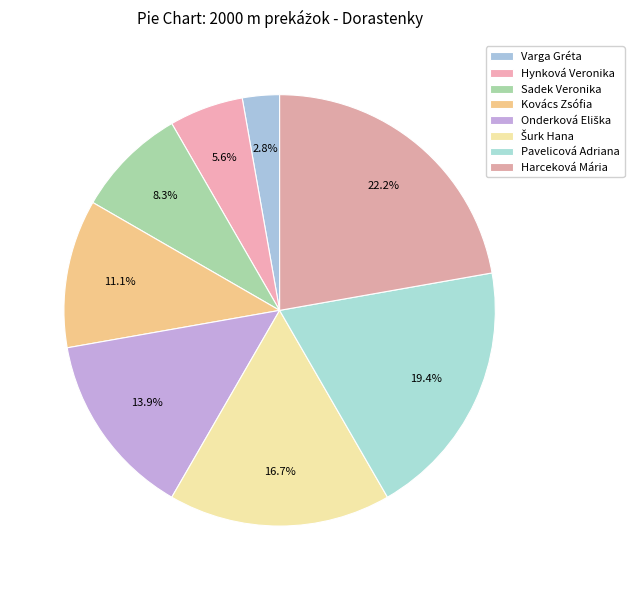

Does Hynková Veronika account for over 50% of the chart?

No